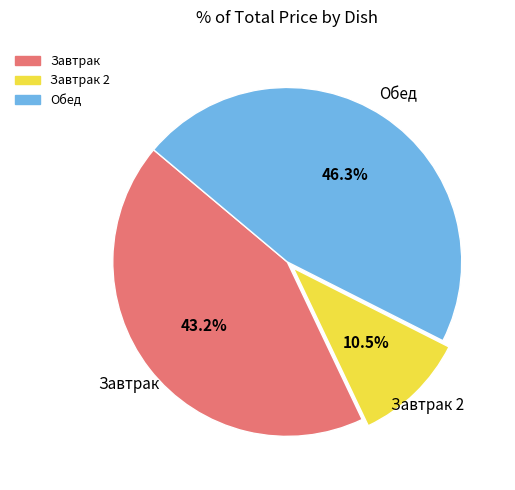

Is there a majority slice in this chart?

No